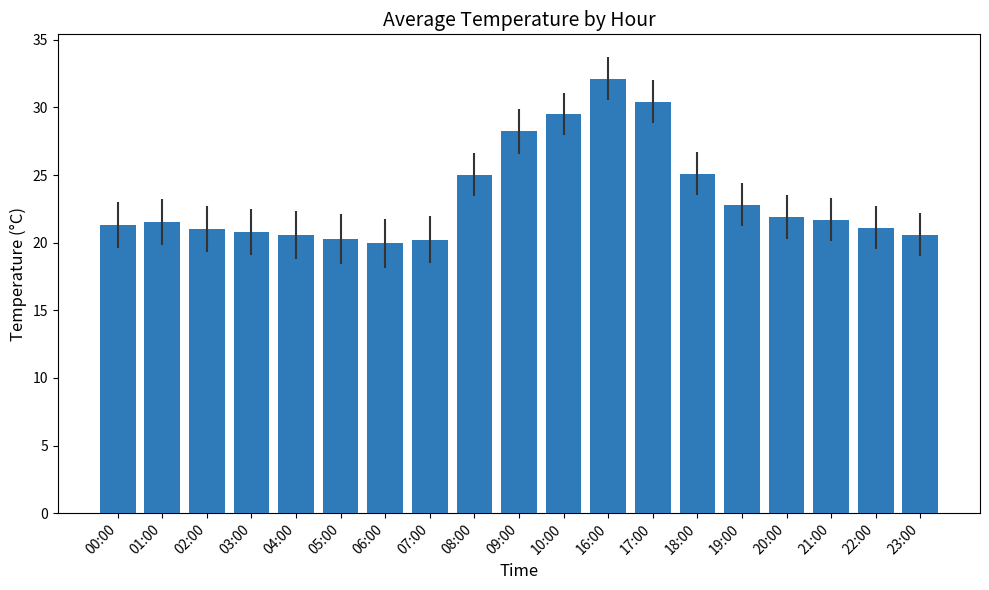

At which category does the chart reach its peak across all series?

16:00